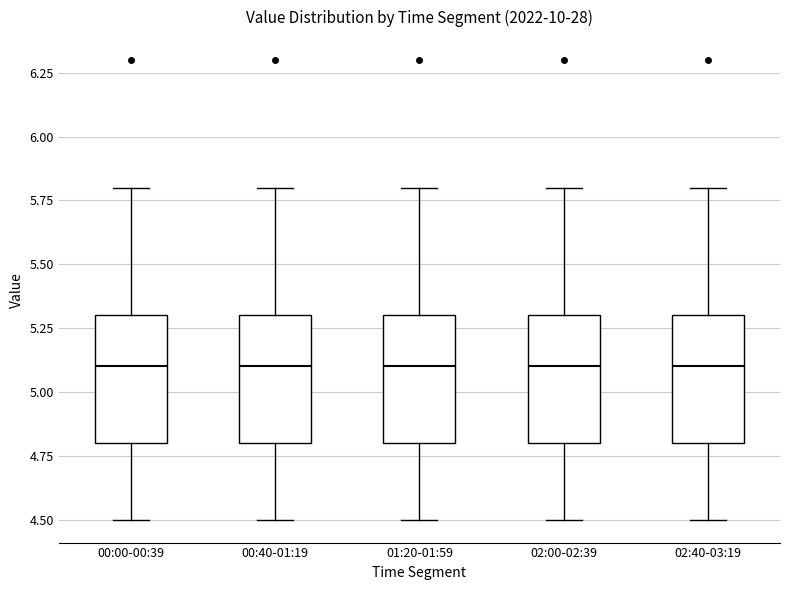

Reading left to right, transcribe this box plot: for each box, give where its median line is, the range the box spans, and where its two whiskers end, as read against the y-axis. The values are not printed on the chart, so give them approximately, as read against the axis.

00:00-00:39: median 5.1, box 4.8 to 5.3, whiskers 4.5 to 5.8
00:40-01:19: median 5.1, box 4.8 to 5.3, whiskers 4.5 to 5.8
01:20-01:59: median 5.1, box 4.8 to 5.3, whiskers 4.5 to 5.8
02:00-02:39: median 5.1, box 4.8 to 5.3, whiskers 4.5 to 5.8
02:40-03:19: median 5.1, box 4.8 to 5.3, whiskers 4.5 to 5.8